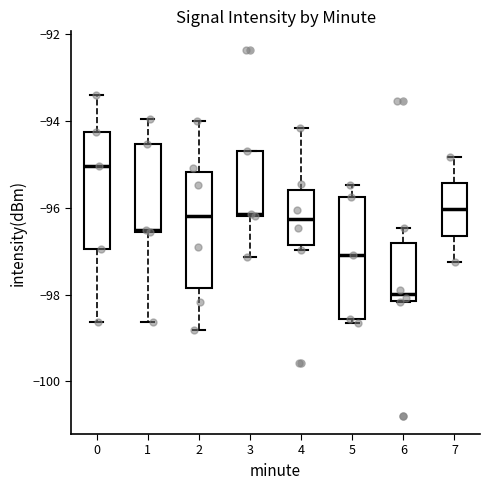

Which box has the highest median line?

0